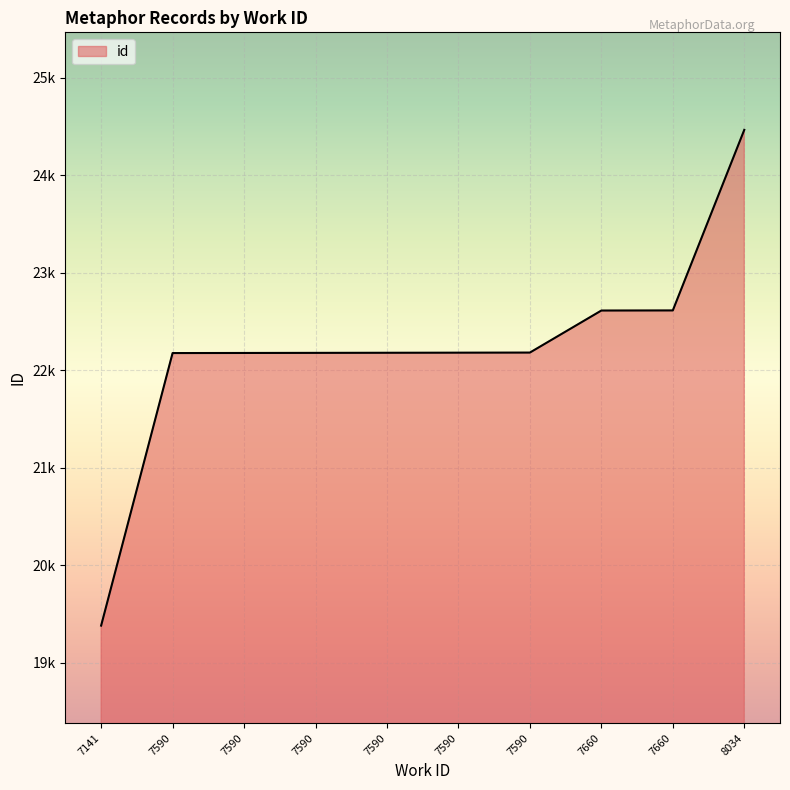

Reading left to right, what are all the values shown in this chart?

7141=19382	7590=22176	7590=22177	7590=22178	7590=22179	7590=22180	7590=22181	7660=22612	7660=22613	8034=24464